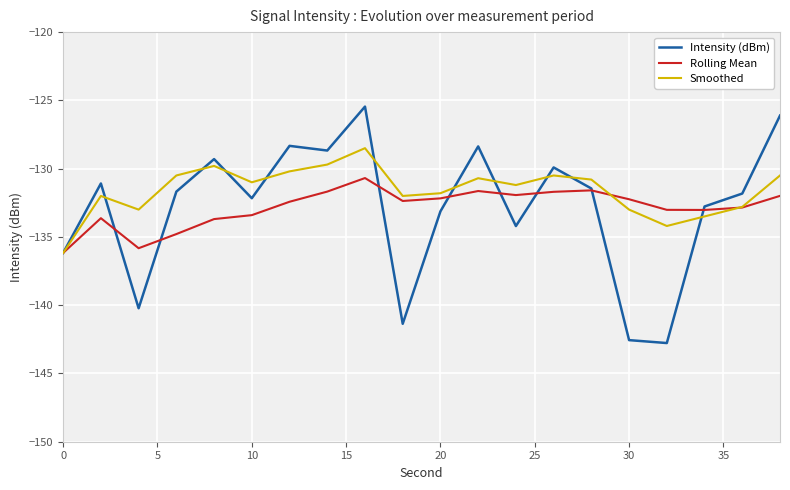

Rank the series by their maximum value, from lowest to highest.

Rolling Mean, Smoothed, Intensity (dBm)